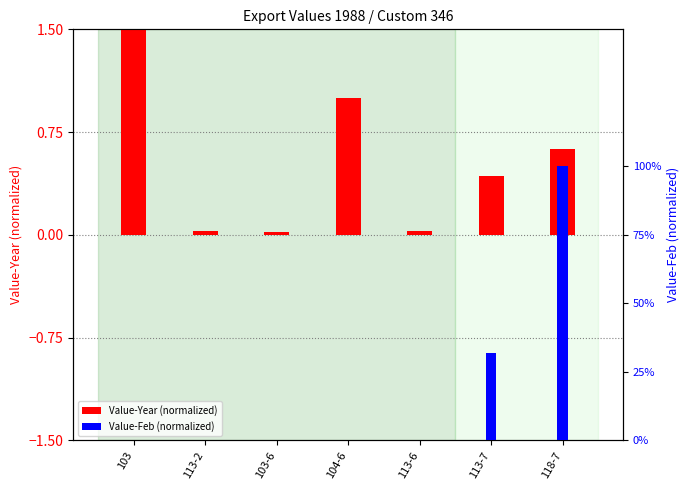

How many Value-Feb (normalized) values are between 0 and 1?

7